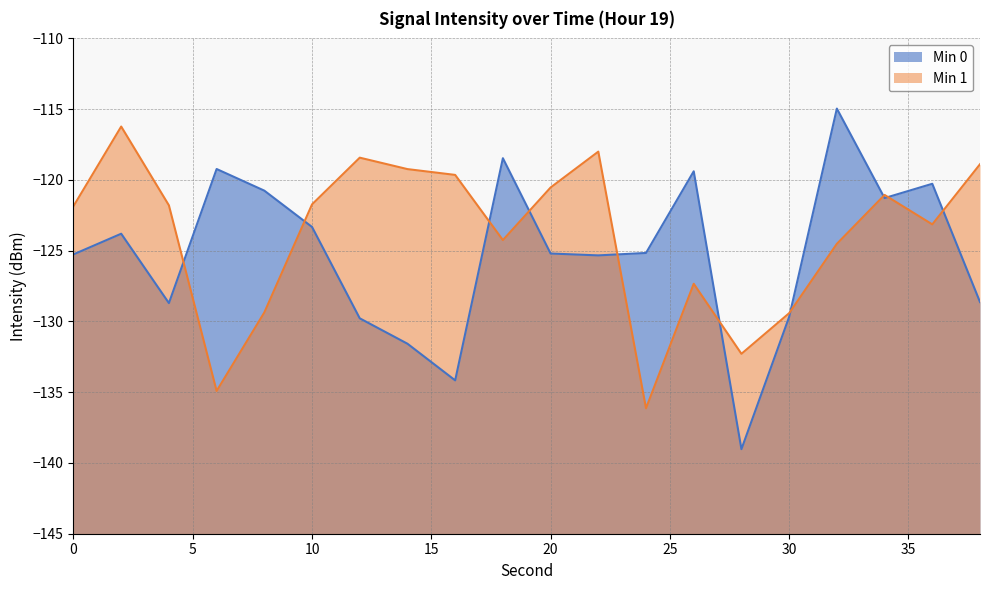

The value of Min 1 at 30 is -129.4. True or false?

True